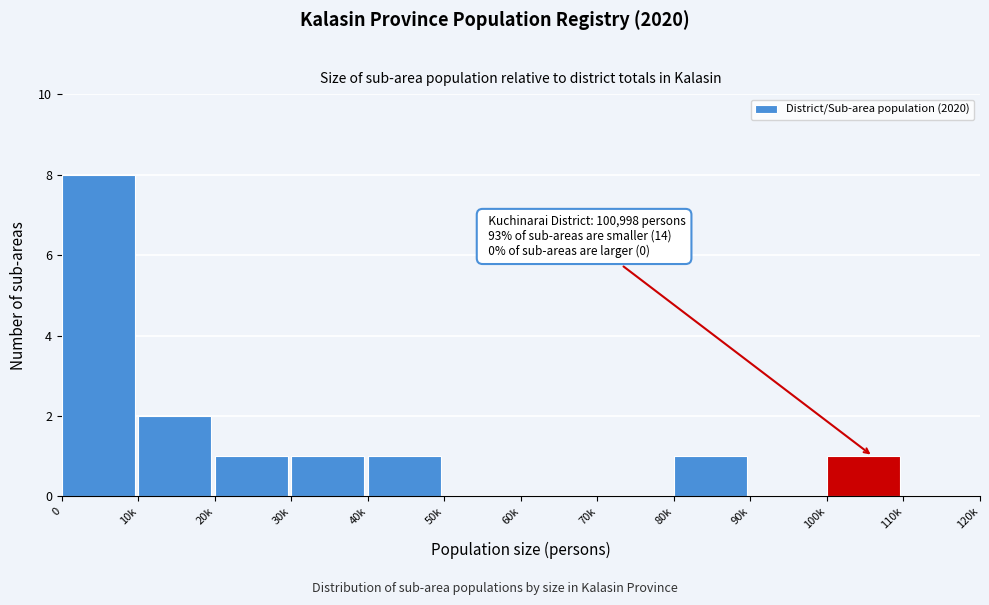

Reading left to right, what are all the values shown in this chart?

0=8	10k=2	20k=1	30k=1	40k=1	50k=0	60k=0	70k=0	80k=1	90k=0	100k=1	110k=0